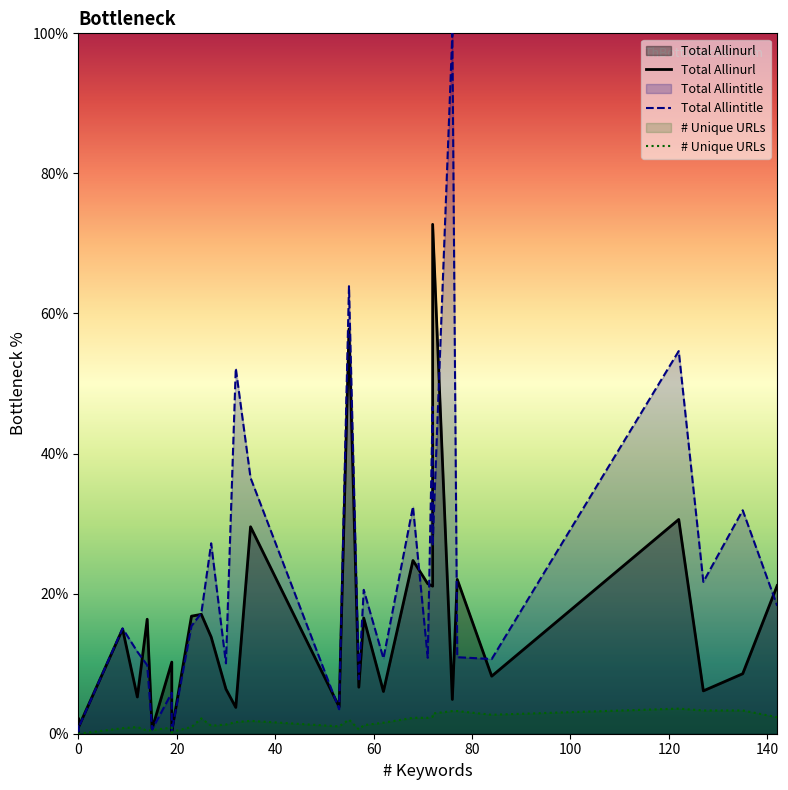

What is the maximum value for Total Allintitle?

100.0